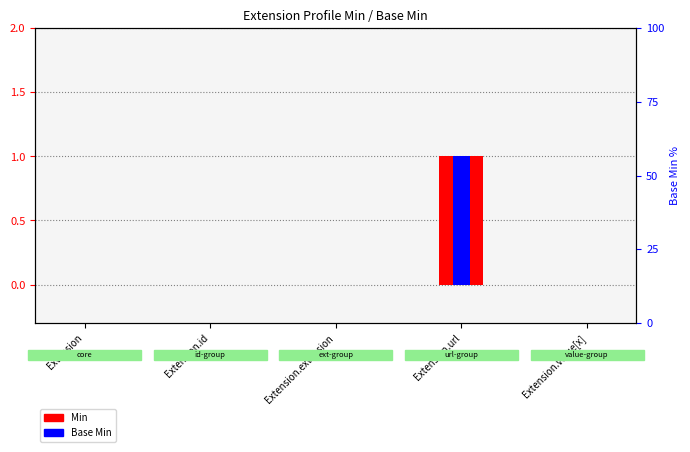

What is the sum of all Base Min values?

1